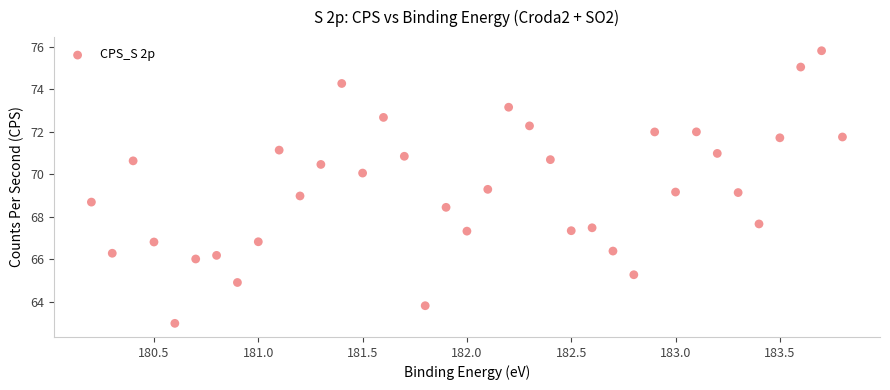

What is the range of Y values (max minus min)?

12.8